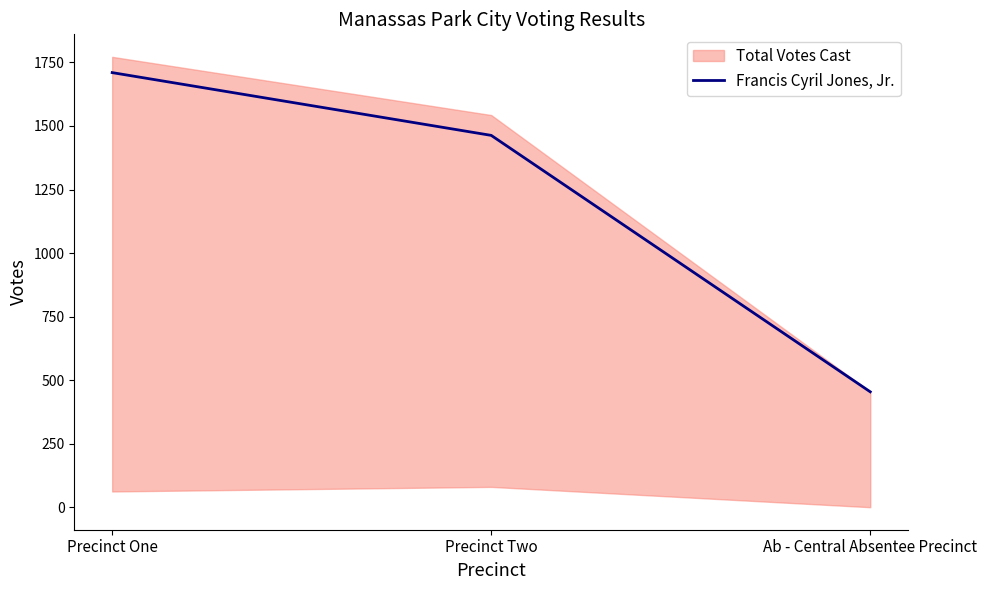

Read the value at Precinct One.

1710